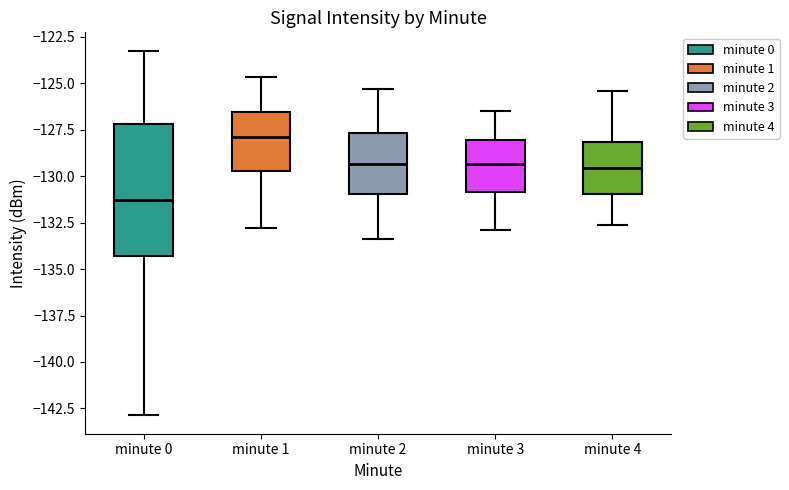

Which box has the lowest median line?

minute 0